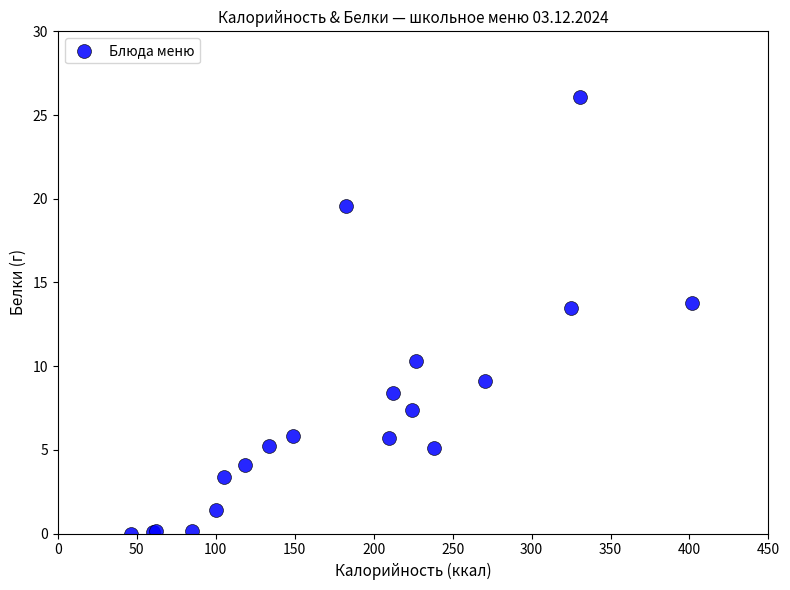

What Y value in the scatter plot is closest to 13?

13.5